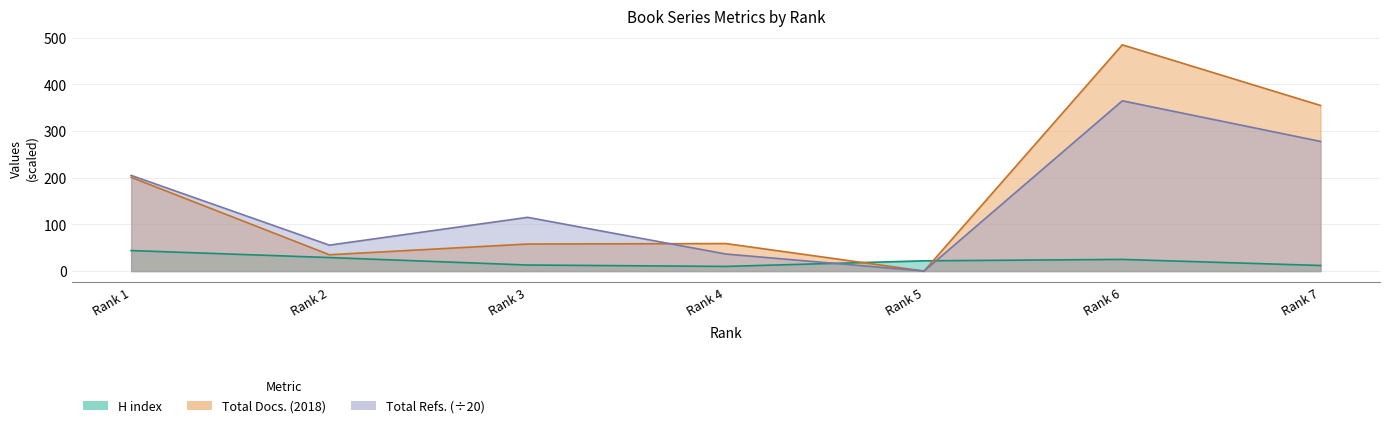

At how many categories does at least one series exceed 459?

1